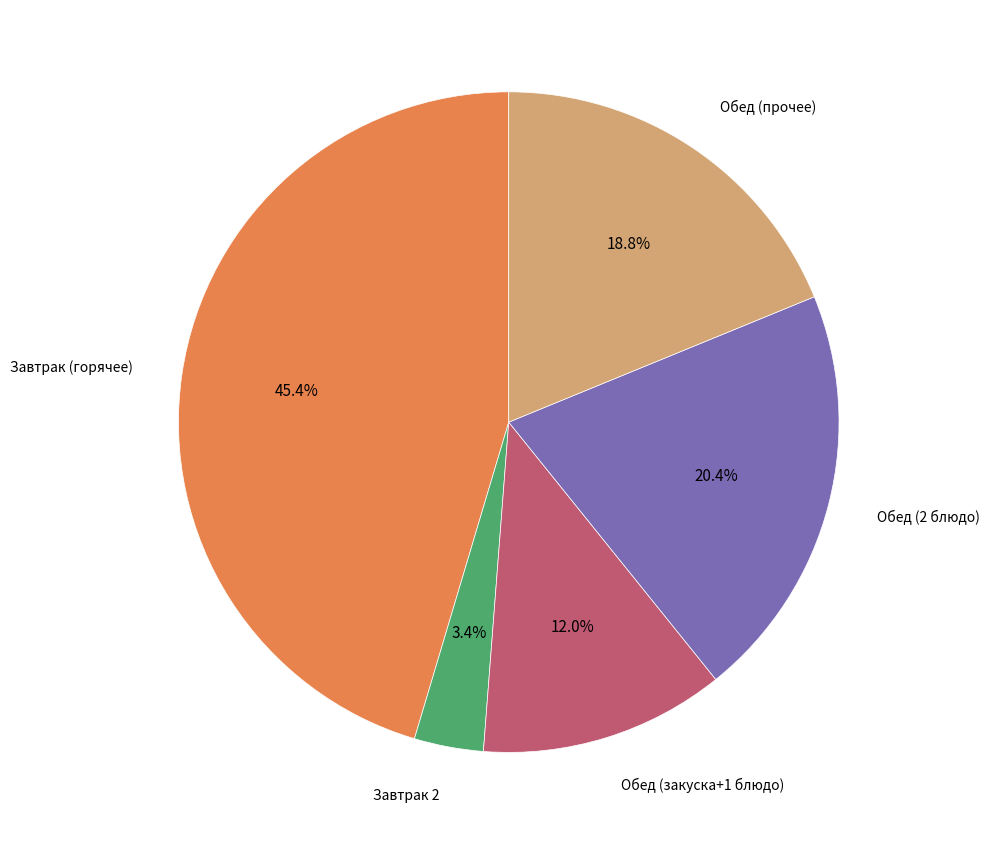

To the nearest percent, what is the average slice percentage?

20%